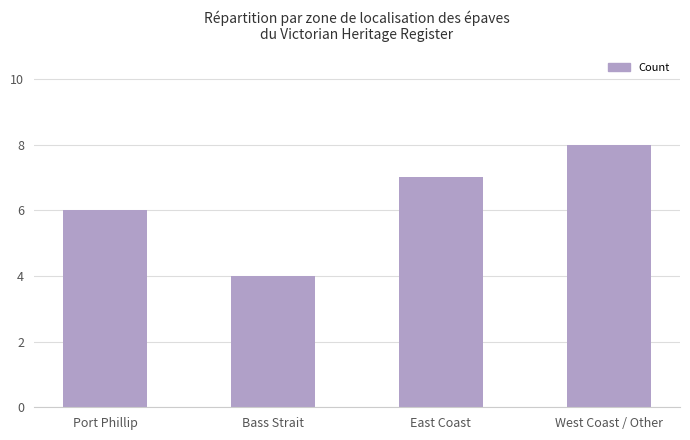

What is the label of the 3rd bar from the left?

East Coast